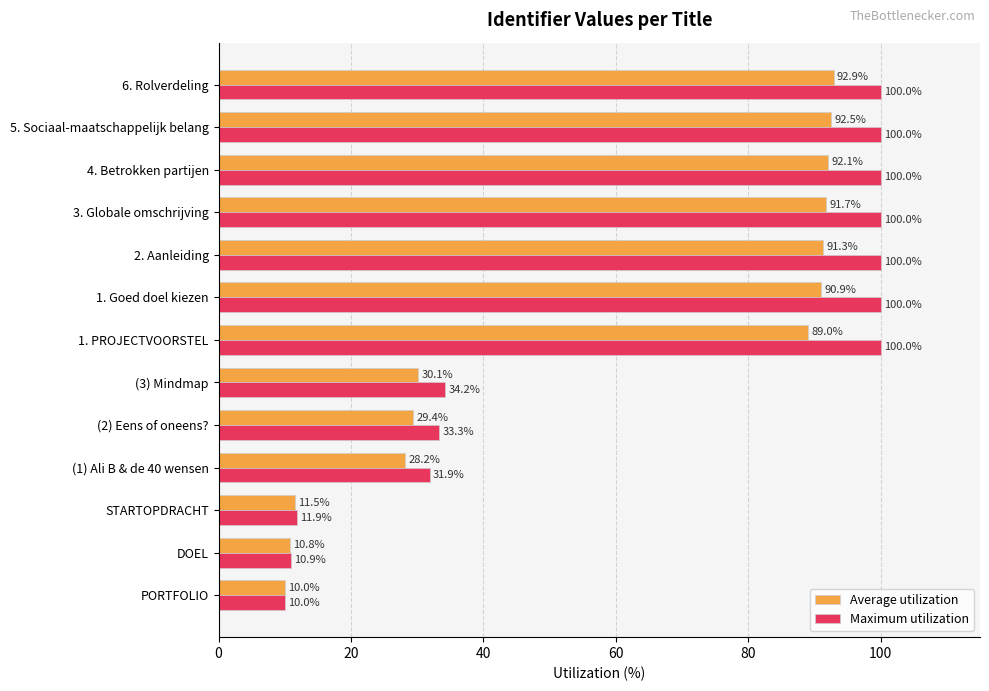

What is the smallest value displayed?

10.0